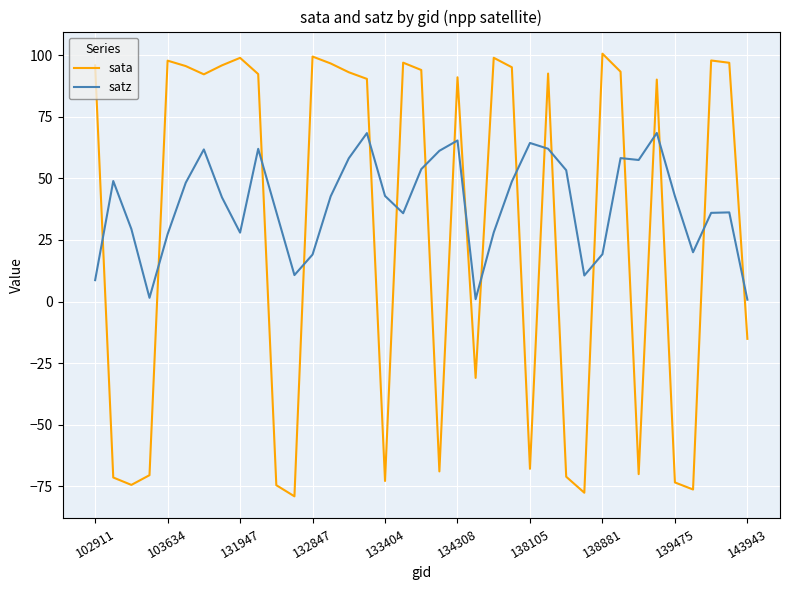

What is the difference between the maximum and second lowest values in the satz series?

67.5